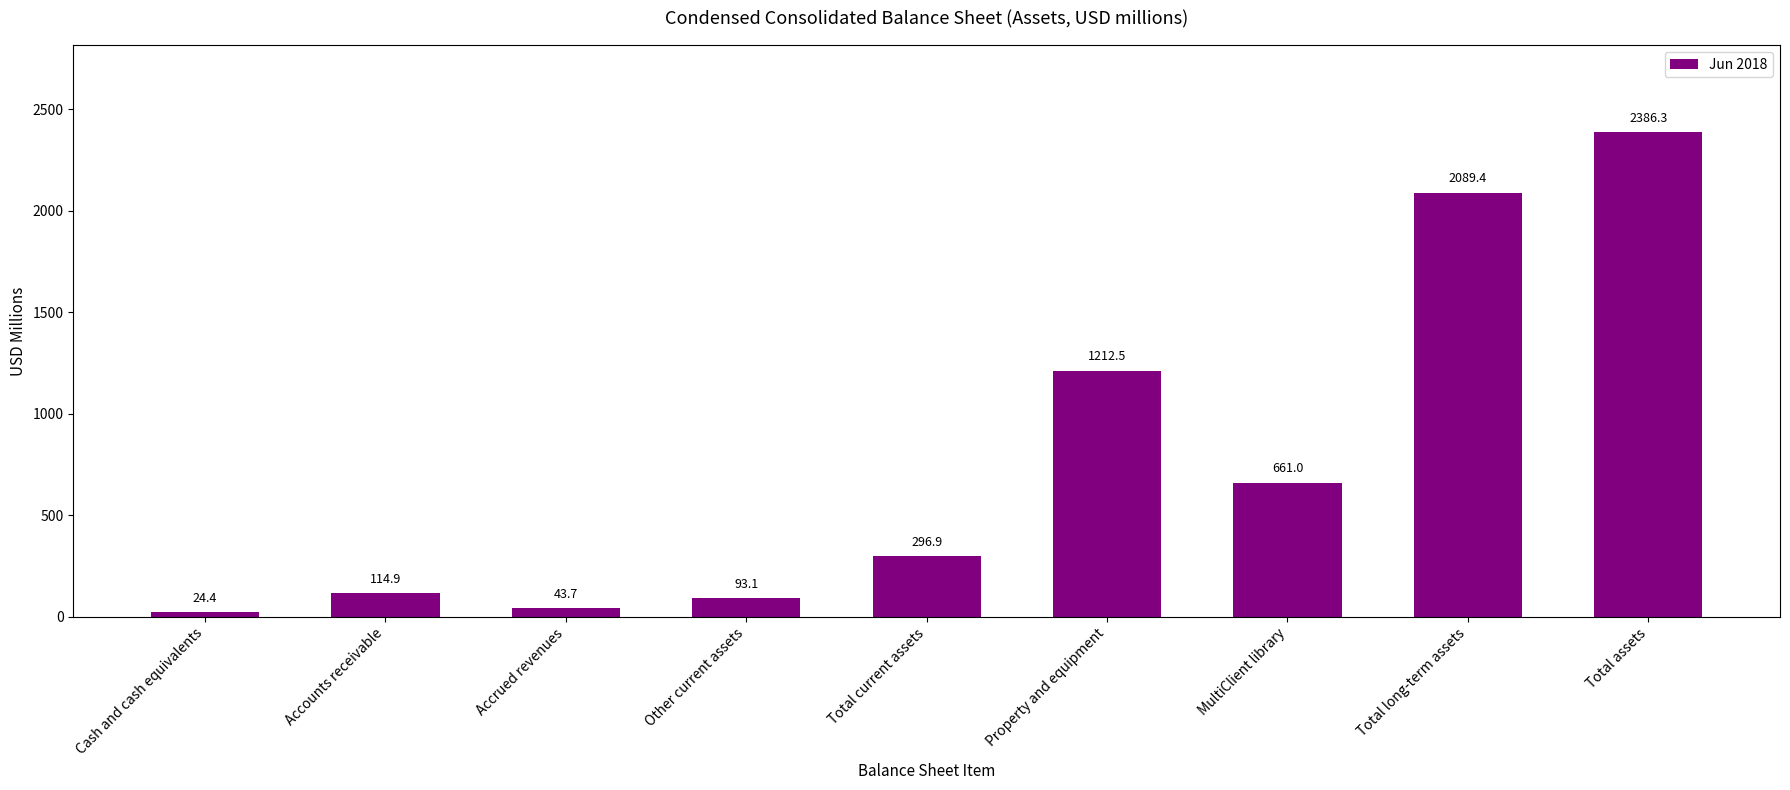

Reading left to right, list all the values displayed in this chart.

Cash and cash equivalents=24.4	Accounts receivable=114.9	Accrued revenues=43.7	Other current assets=93.1	Total current assets=296.9	Property and equipment=1212.5	MultiClient library=661.0	Total long-term assets=2089.4	Total assets=2386.3